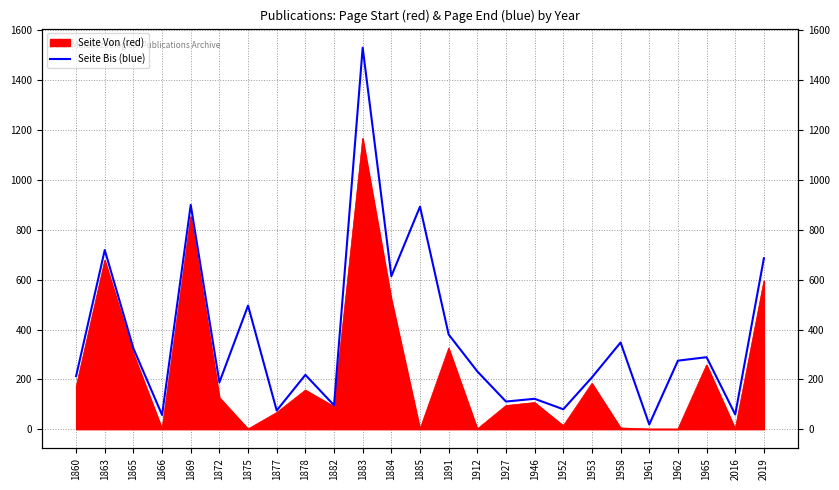

Where is the first local minimum?

1866